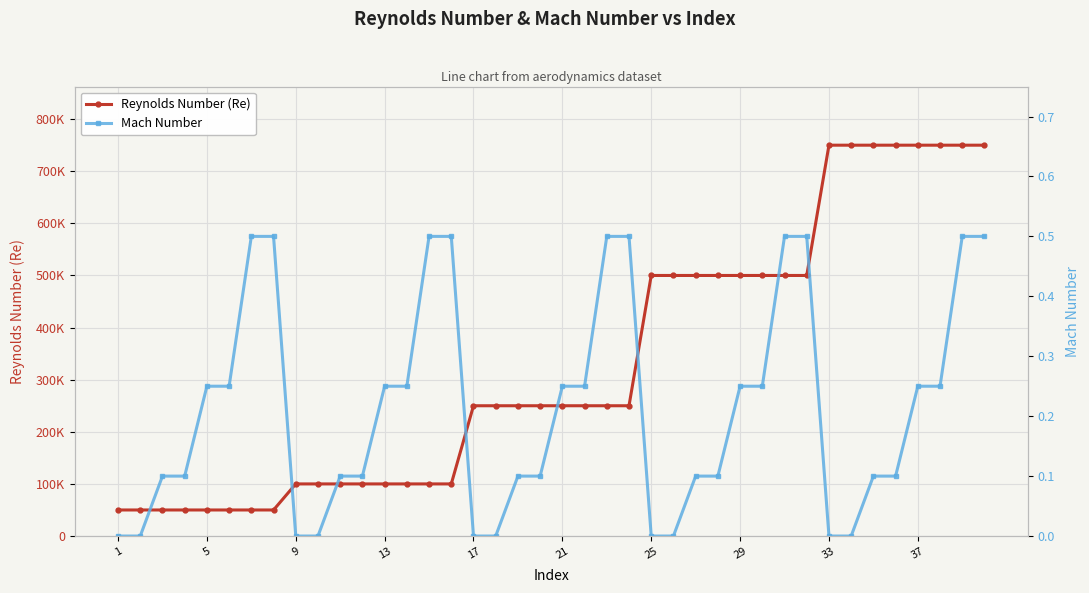

Which series has the largest range (max minus min)?

Reynolds Number (Re)